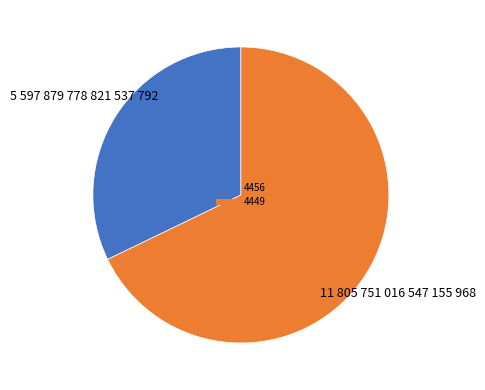

Rank the categories by value from lowest to highest.

4456, 4449